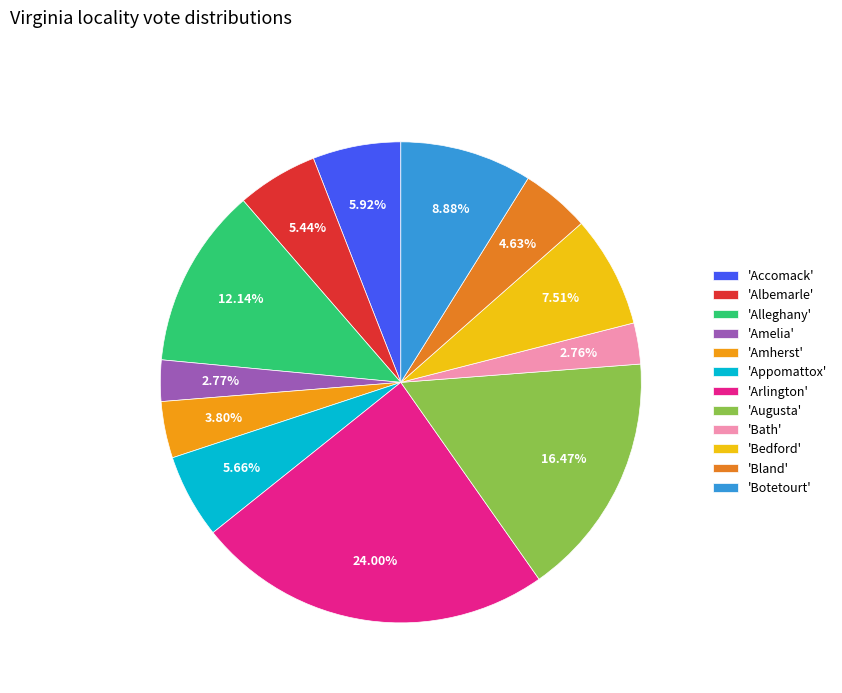

To the nearest percent, what is the difference between the largest and smallest slice percentages?

21%